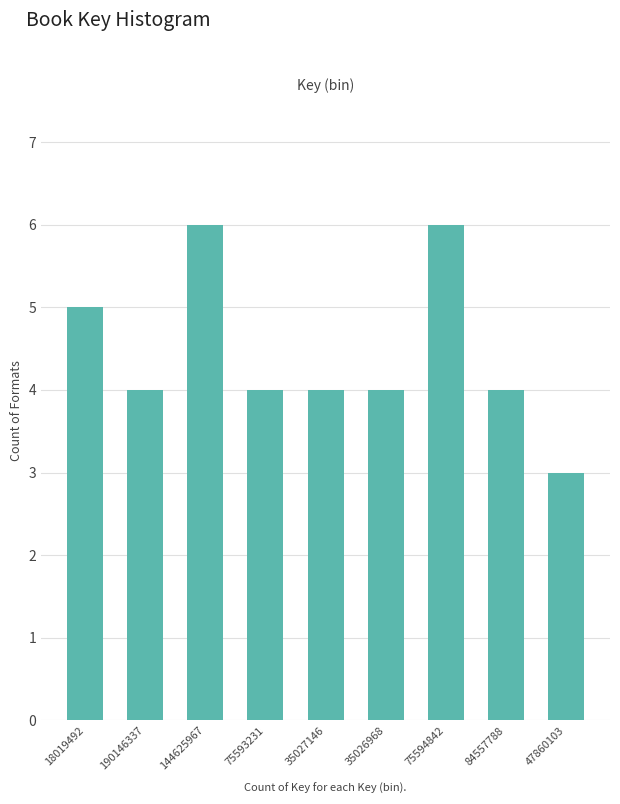

Reading left to right, list all the values displayed in this chart.

5	4	6	4	4	4	6	4	3